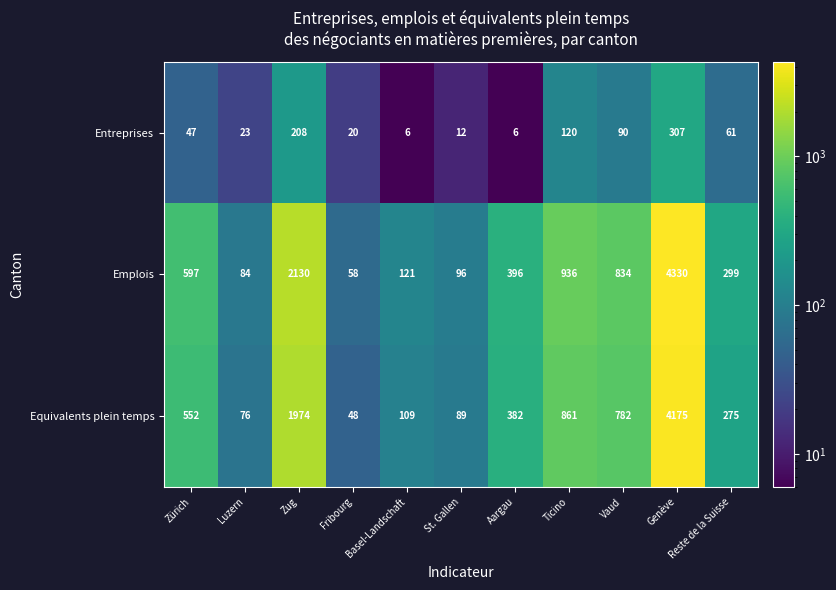

At Aargau, list the series in order from smallest to largest.

Entreprises, Equivalents plein temps, Emplois